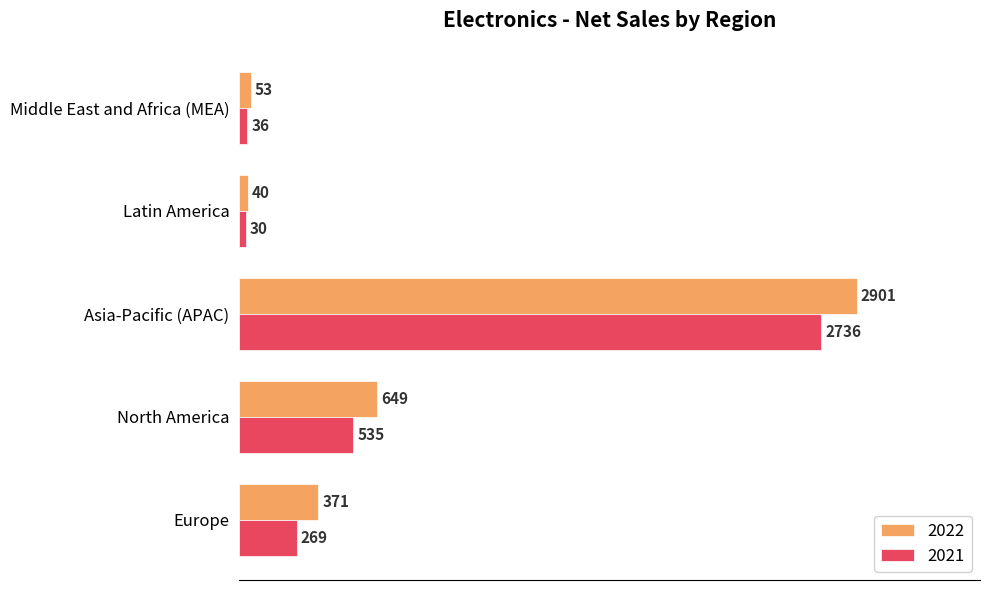

Is the value of 2021 at Asia-Pacific (APAC) greater than the value of 2022 at Asia-Pacific (APAC)?

No